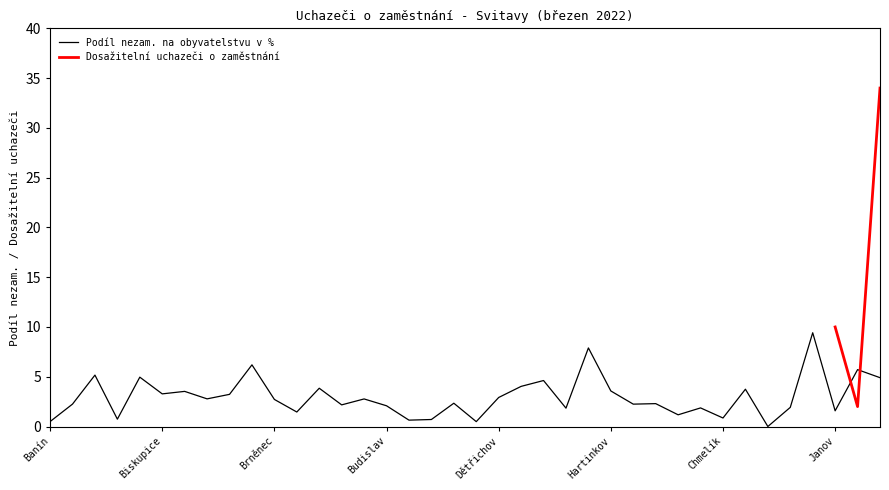

Where is the first local maximum?

Bělá u Jevíčka